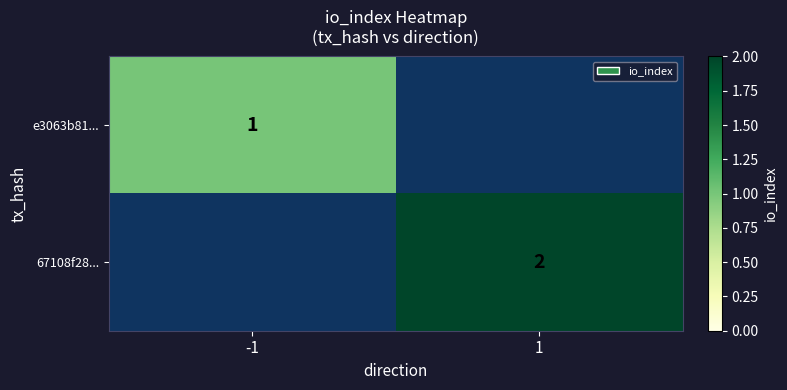

True or false: 67108f28... has a value of 2 at 1.

True